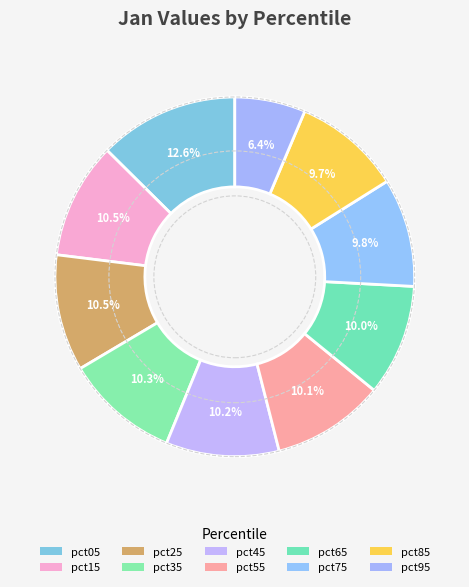

Is pct95 the majority of the pie?

No